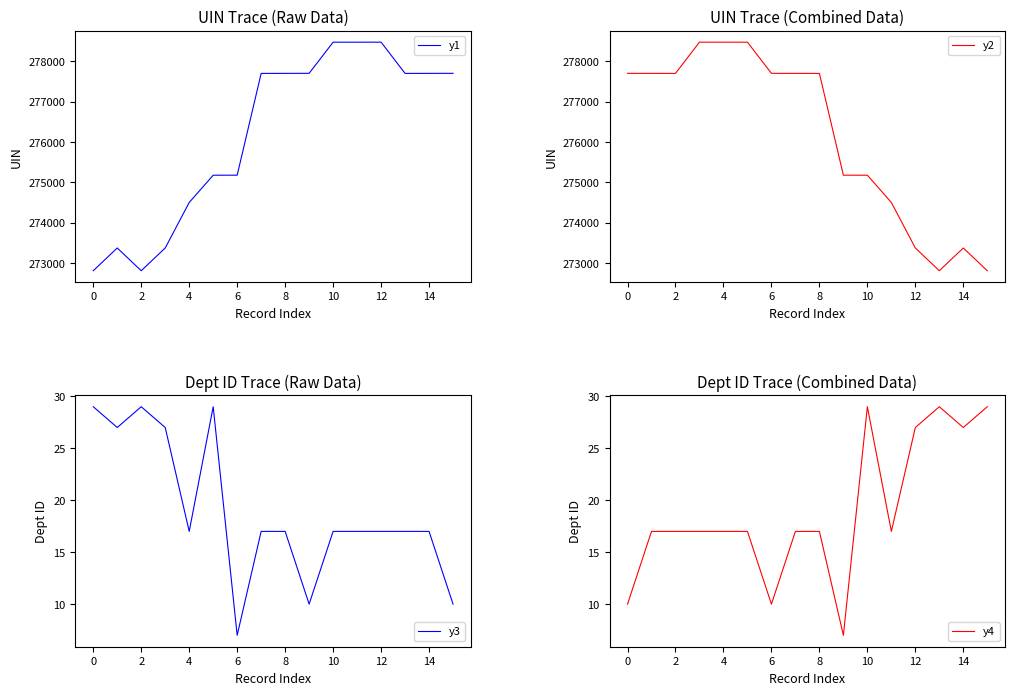

Which category has the highest value across all series?

12